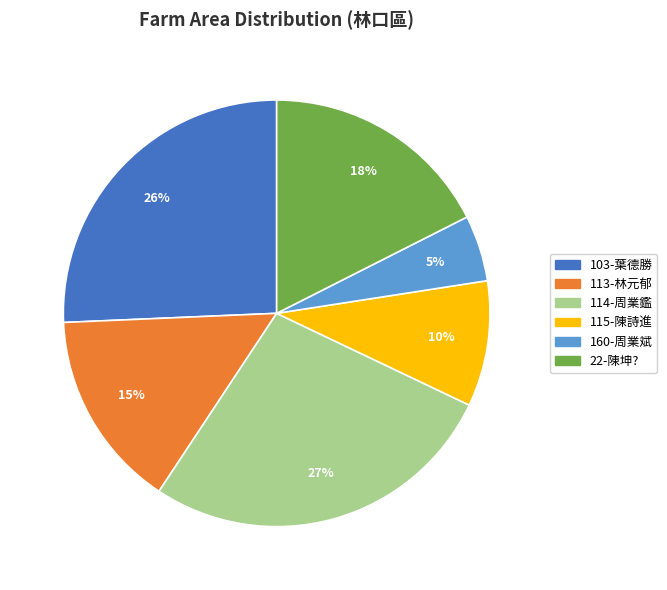

Is 103-葉德勝 the majority of the pie?

No